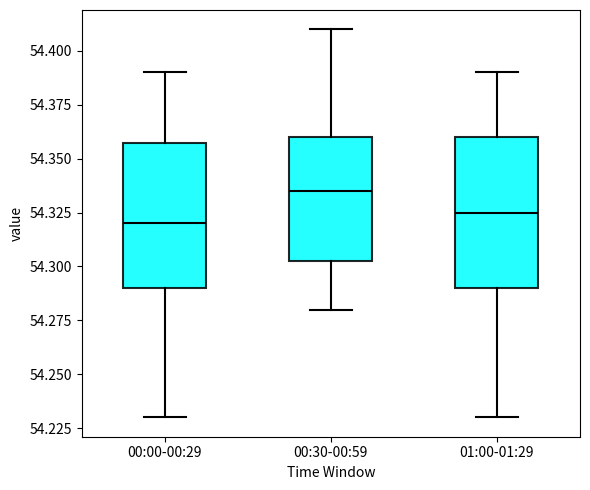

Which box's median line is the highest?

00:30-00:59